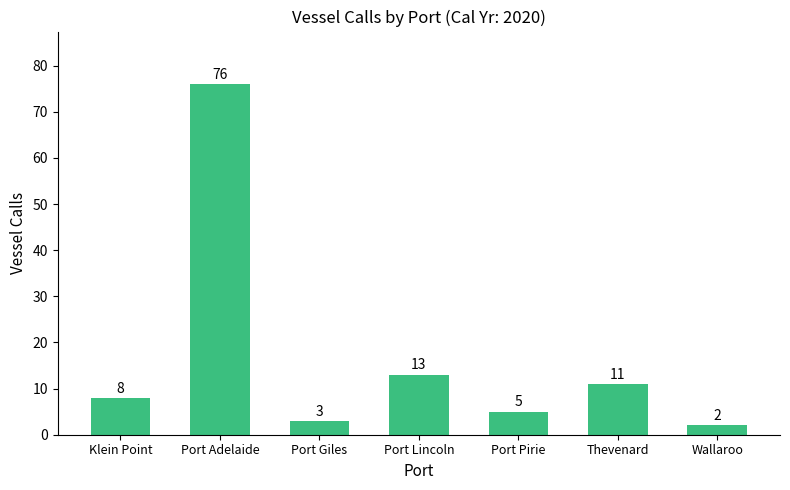

Rank the categories by value from highest to lowest.

Port Adelaide, Port Lincoln, Thevenard, Klein Point, Port Pirie, Port Giles, Wallaroo